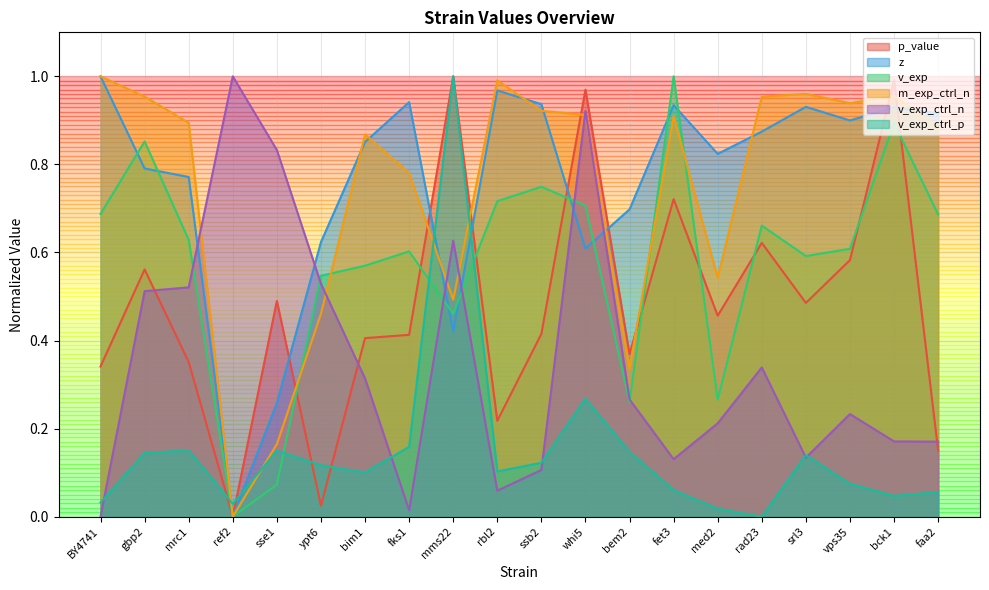

What value does the m_exp_ctrl_n series have at mms22?

0.5